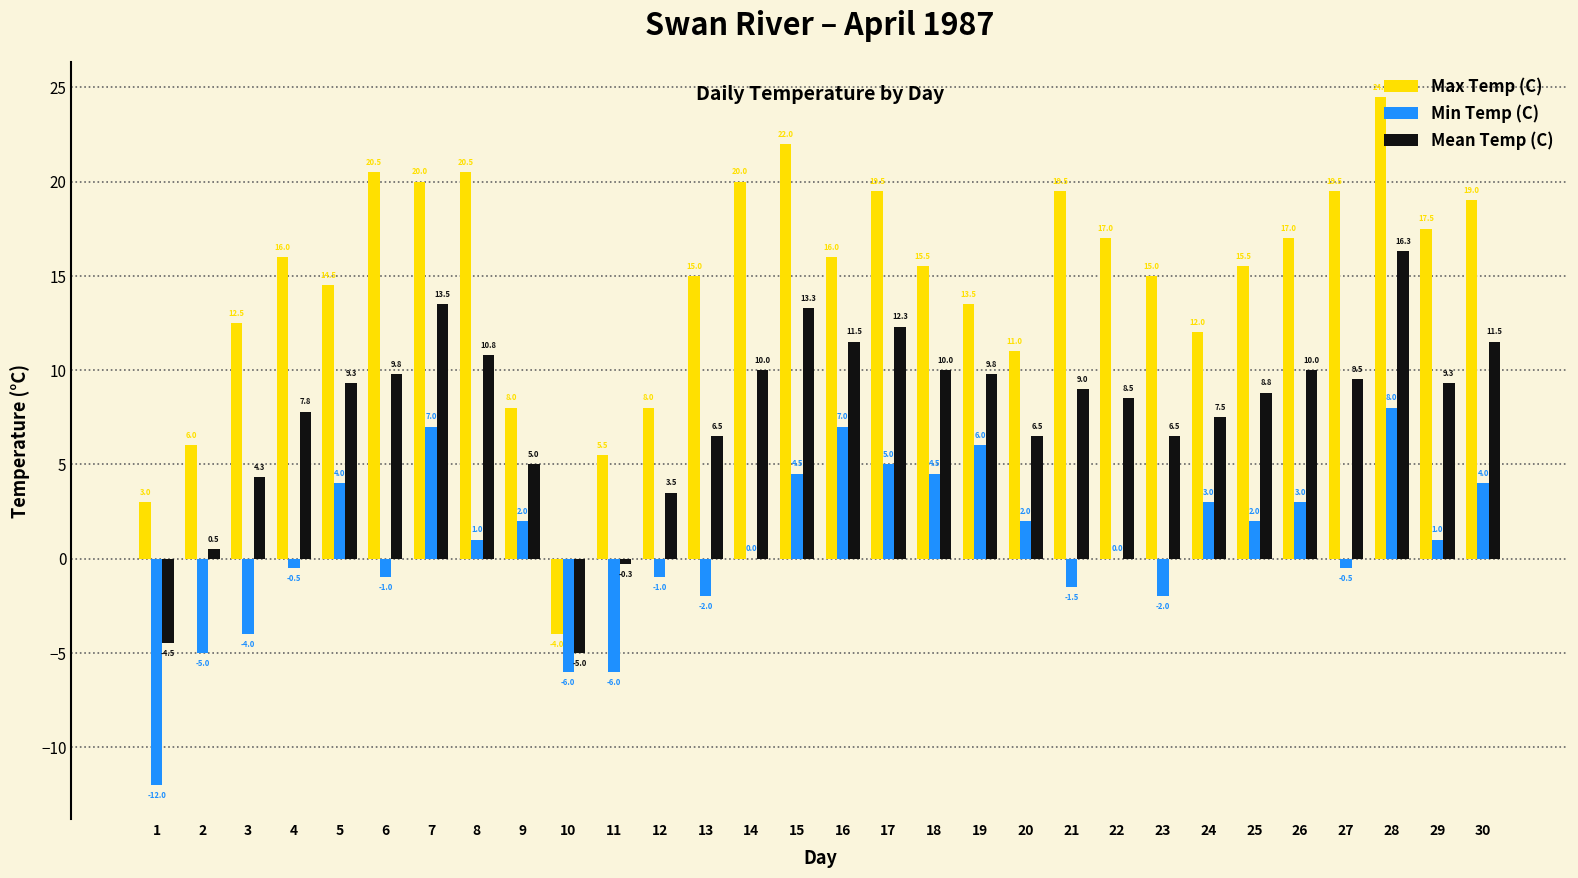

Between 23 and 27, which series saw the biggest shift?

Max Temp (C)